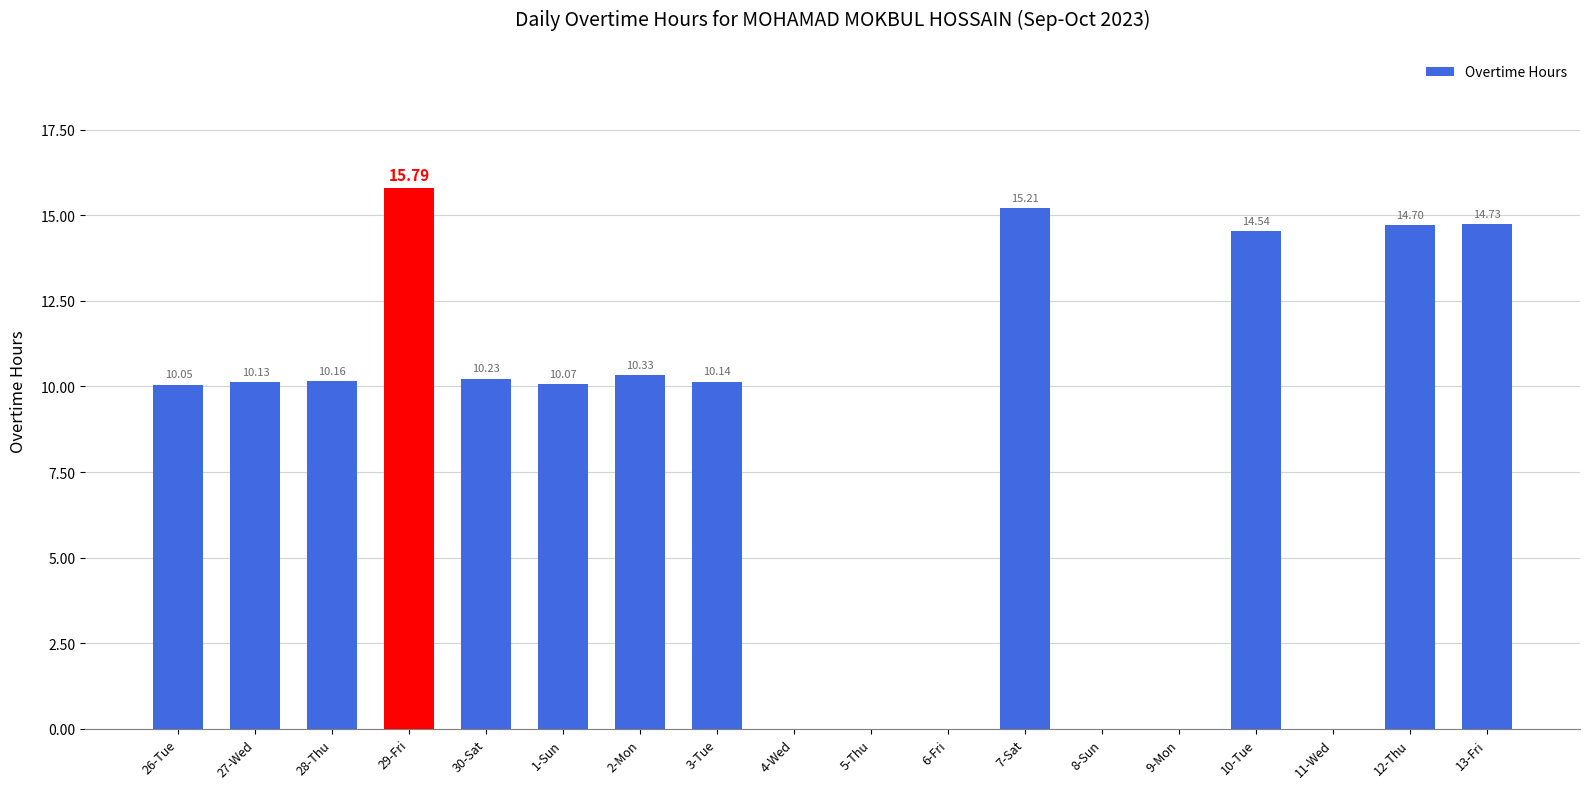

What is the difference between the values at 6-Fri and 7-Sat?

15.2